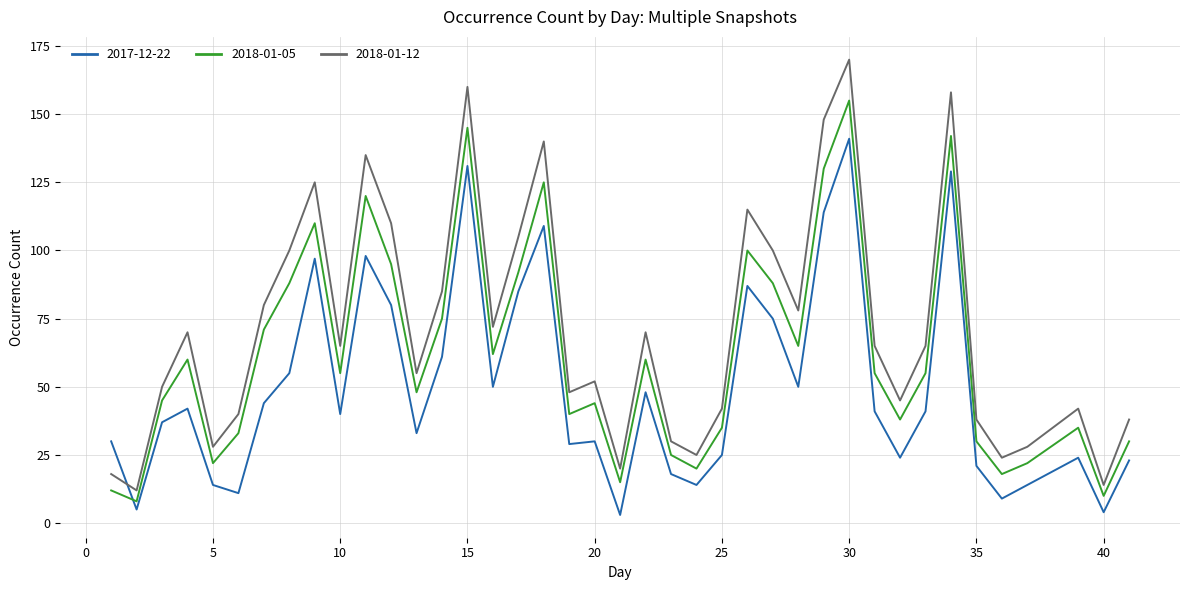

Does the chart display data point markers on the line(s)?

No